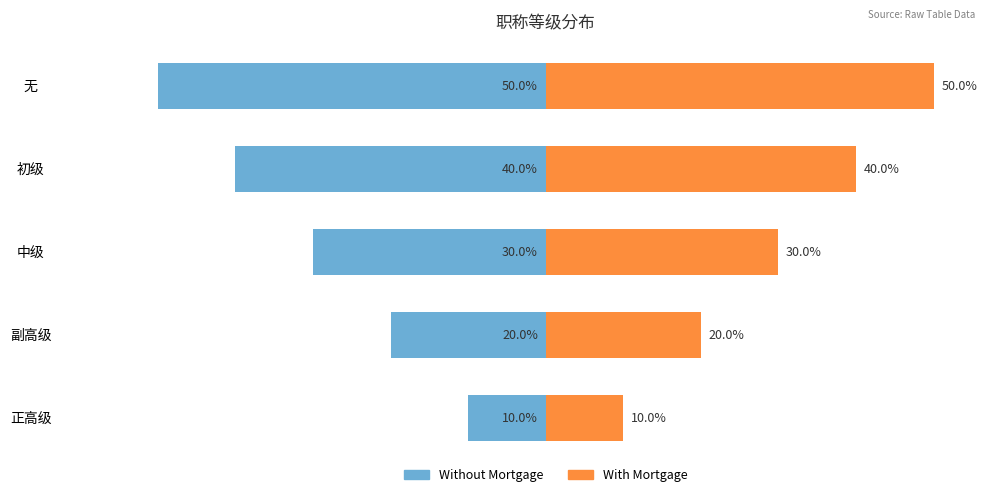

Rank the series by their maximum value, from lowest to highest.

Without Mortgage, With Mortgage